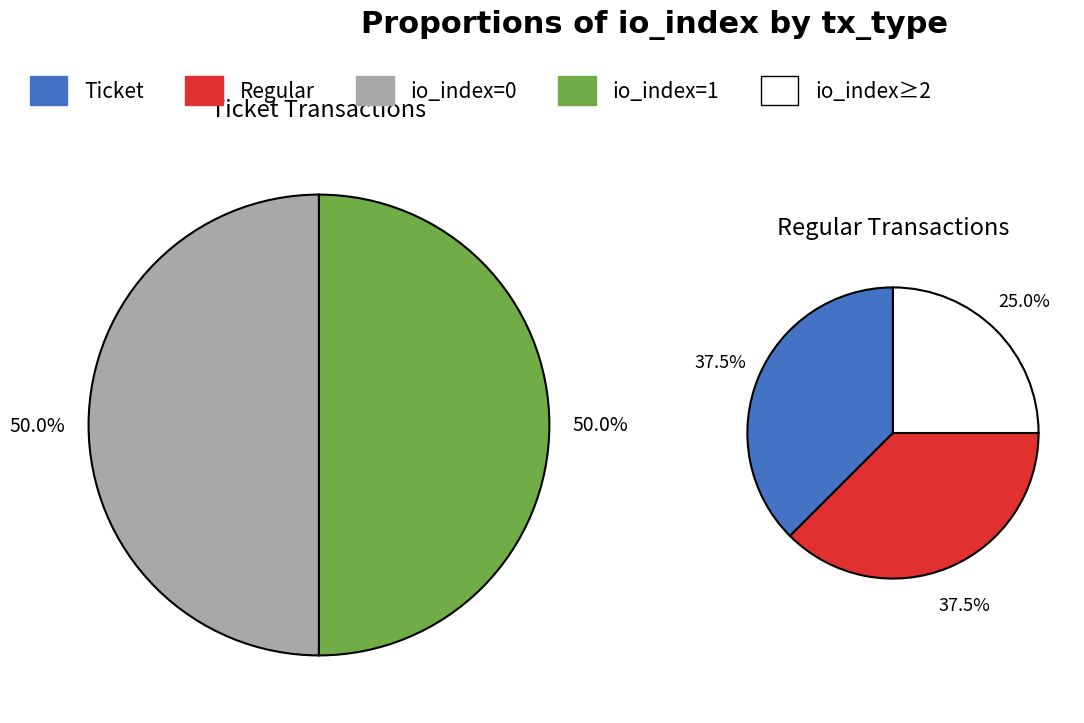

Which category has the biggest portion of the pie?

Regular